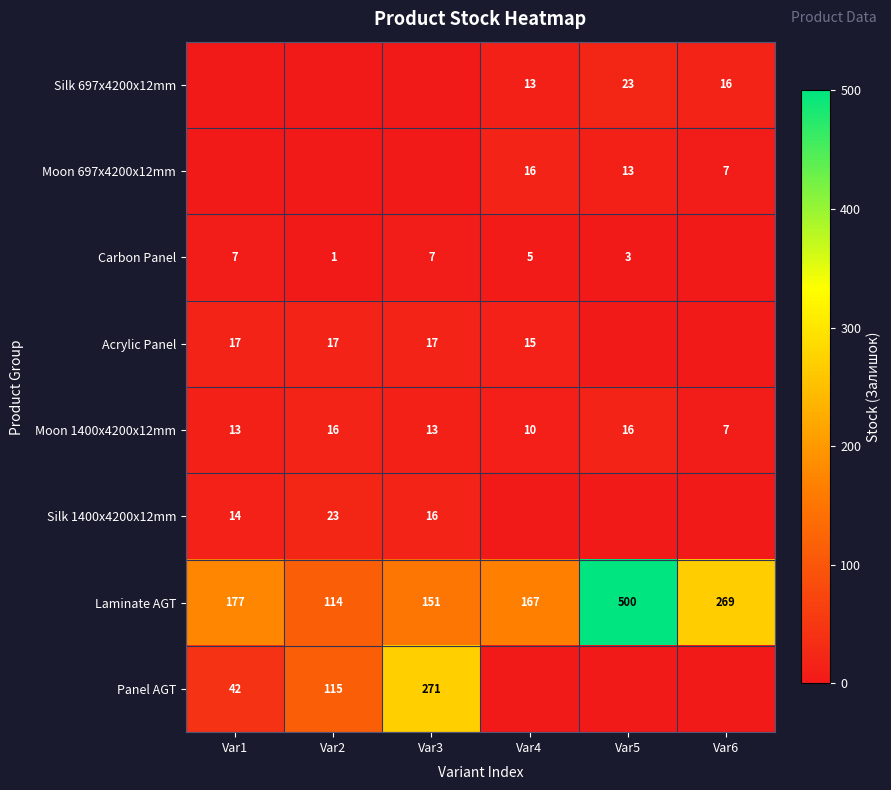

What is the lowest value of the Laminate AGT series?

114